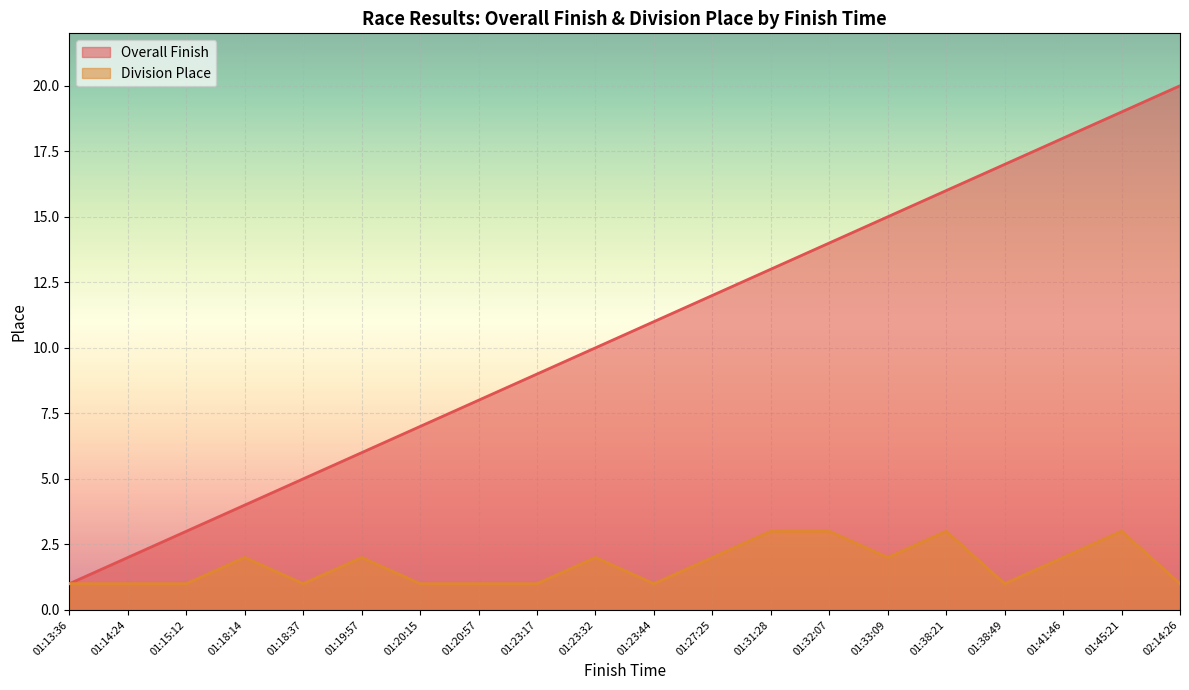

List the series in order of their overall mean, highest first.

Overall Finish, Division Place